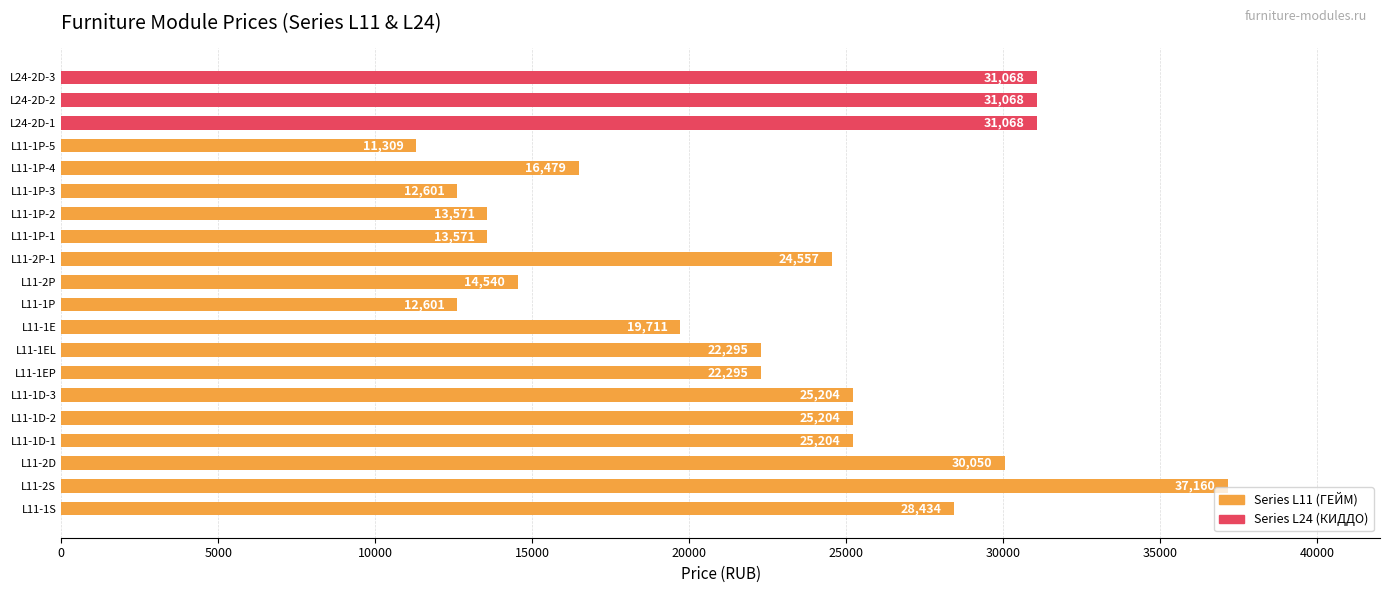

Reading top to bottom, what are all the values shown in this chart?

L24-2D-3=31068	L24-2D-2=31068	L24-2D-1=31068	L11-1P-5=11309	L11-1P-4=16479	L11-1P-3=12601	L11-1P-2=13571	L11-1P-1=13571	L11-2P-1=24557	L11-2P=14540	L11-1P=12601	L11-1E=19711	L11-1EL=22295	L11-1EP=22295	L11-1D-3=25204	L11-1D-2=25204	L11-1D-1=25204	L11-2D=30050	L11-2S=37160	L11-1S=28434